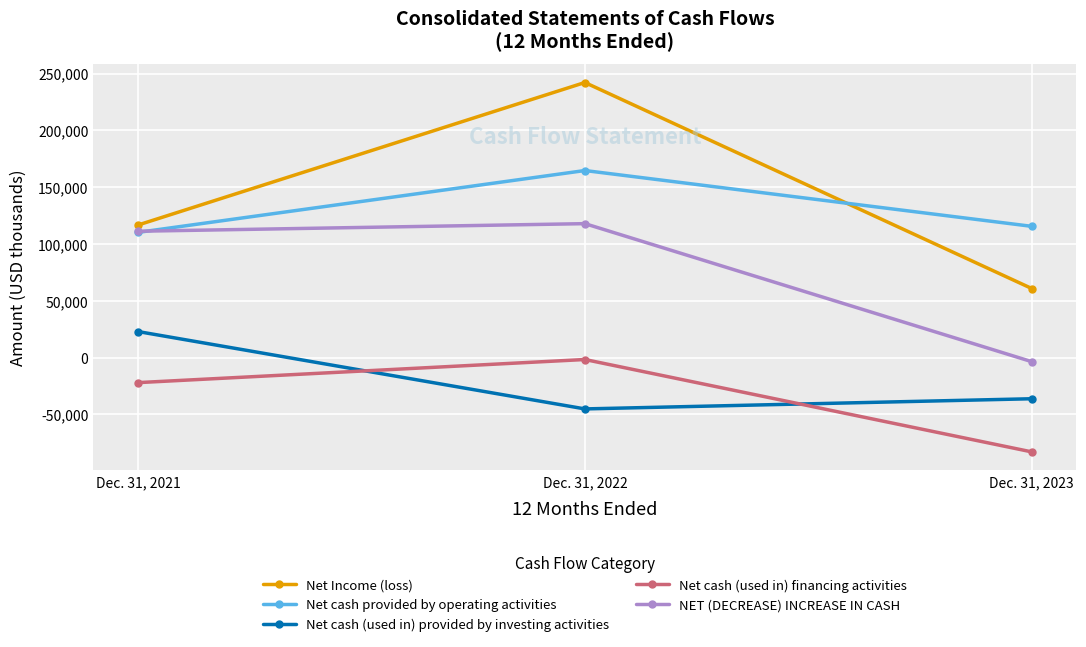

What is the sum of the Net Income (loss) values at Dec. 31, 2023 and Dec. 31, 2022?

303025